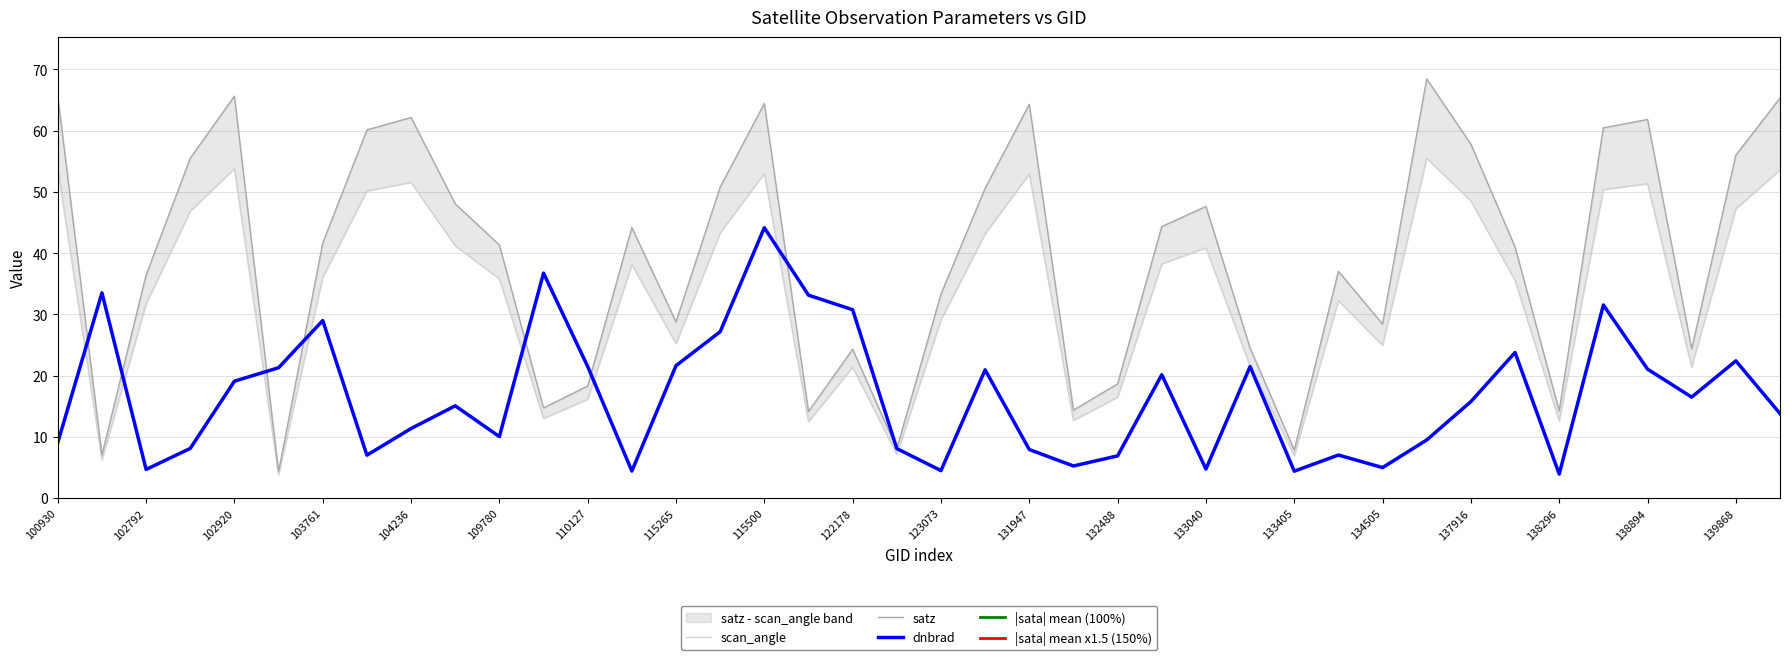

What is the approximate value of satz at 134505?

28.4